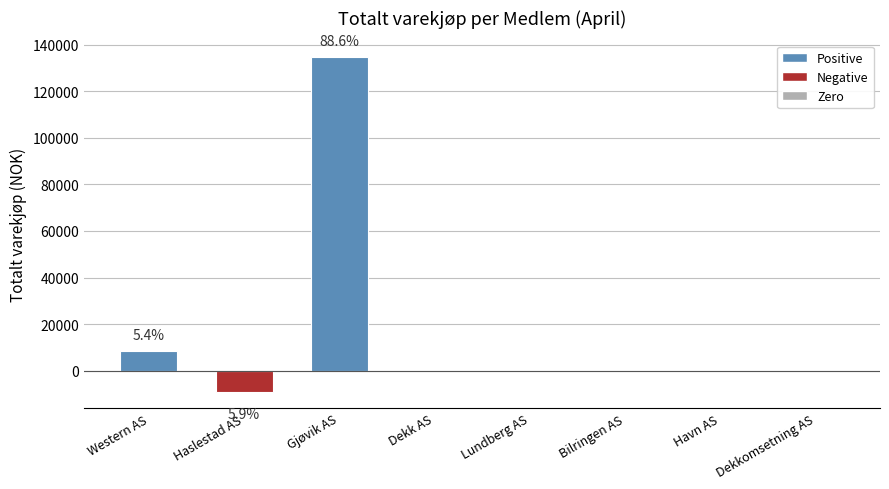

What is the sum of the values at Gjøvik AS and Dekkomsetning AS?

134740.0